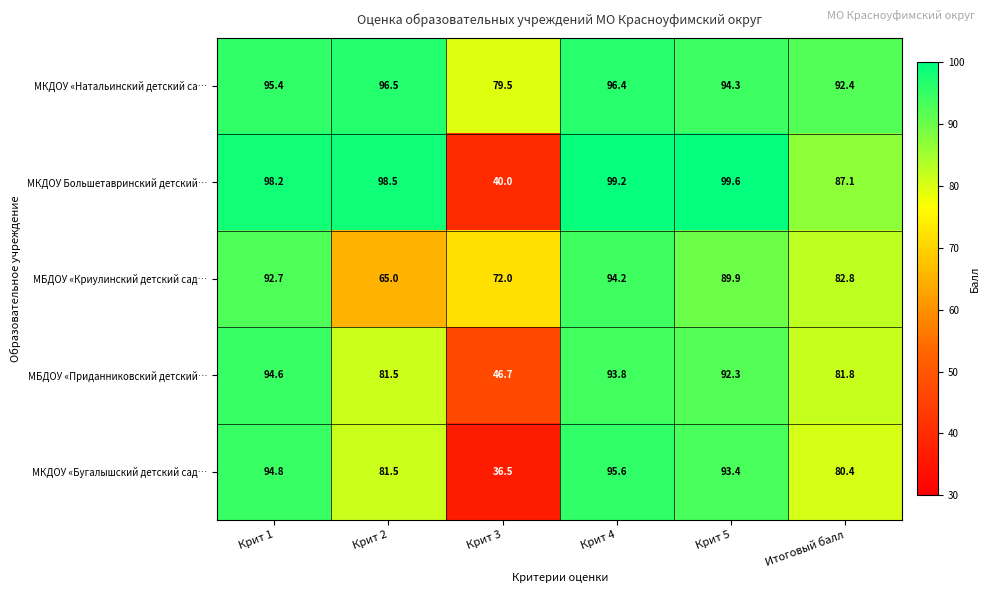

What is the approximate value of МКДОУ Большетавринский детский… at Крит 1?

98.2